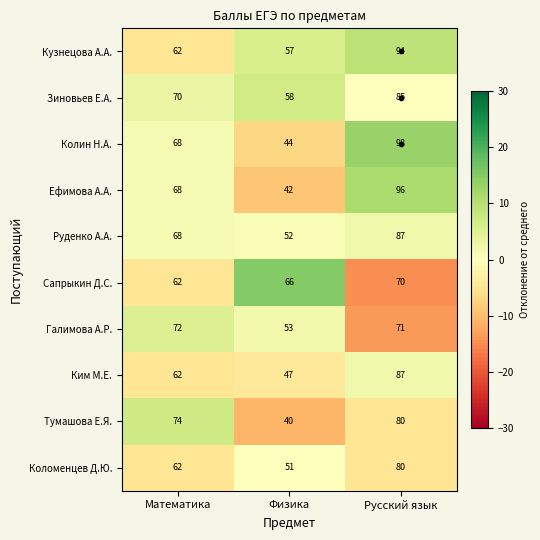

What is the difference between the second highest and minimum values in the Зиновьев Е.А. series?

12